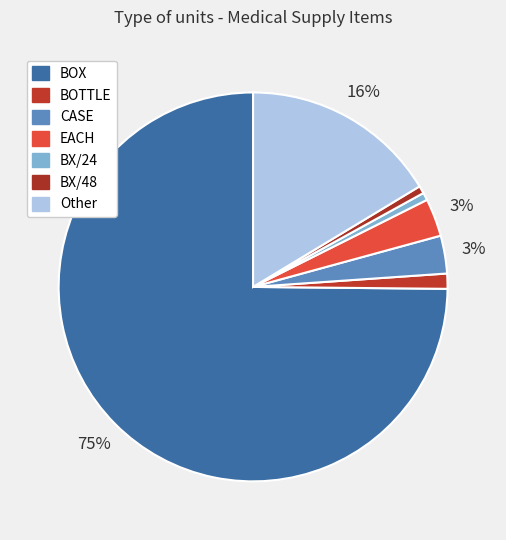

To the nearest percent, what is the difference between the largest and smallest slice percentages?

74%